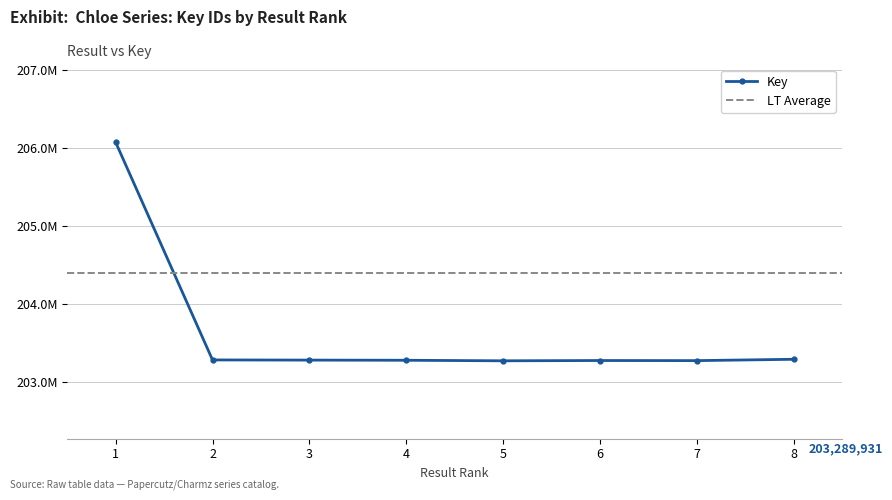

What is the greatest value displayed?

206075174